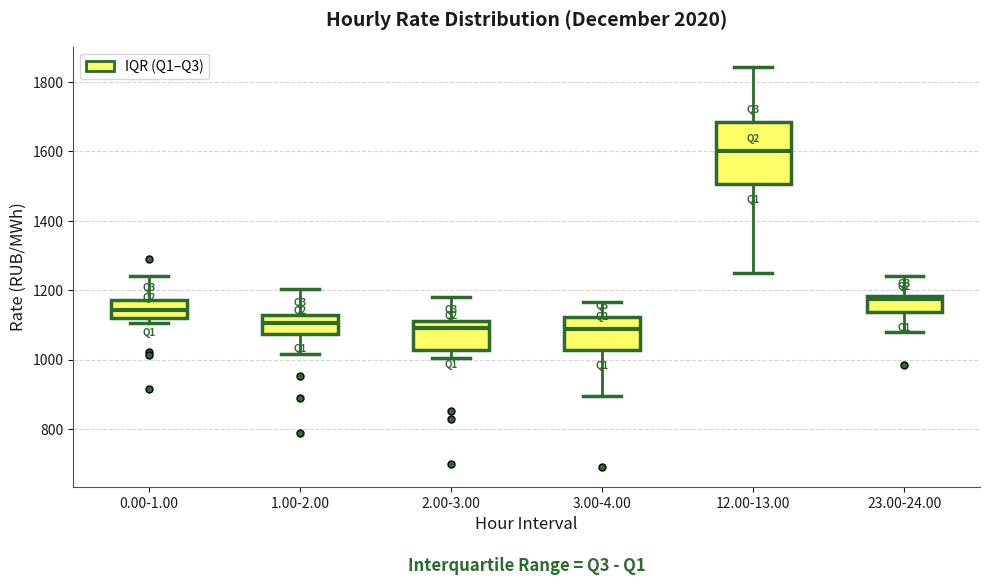

Comparing the boxes themselves (not the whiskers), which one is the tallest?

12.00-13.00